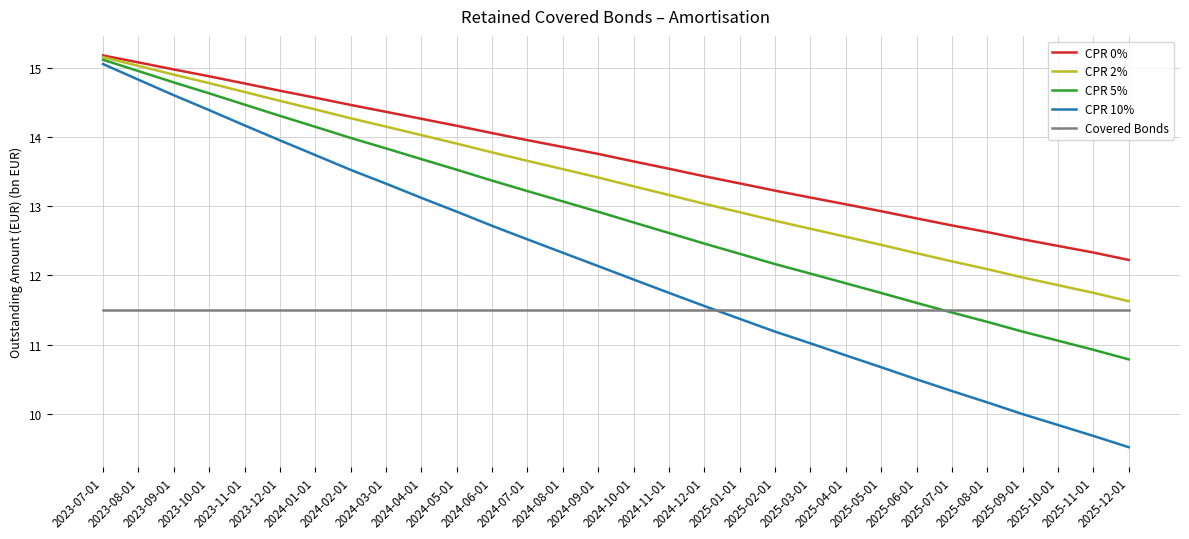

True or false: CPR 10% has a value of 15.1 at 2023-07-01.

True